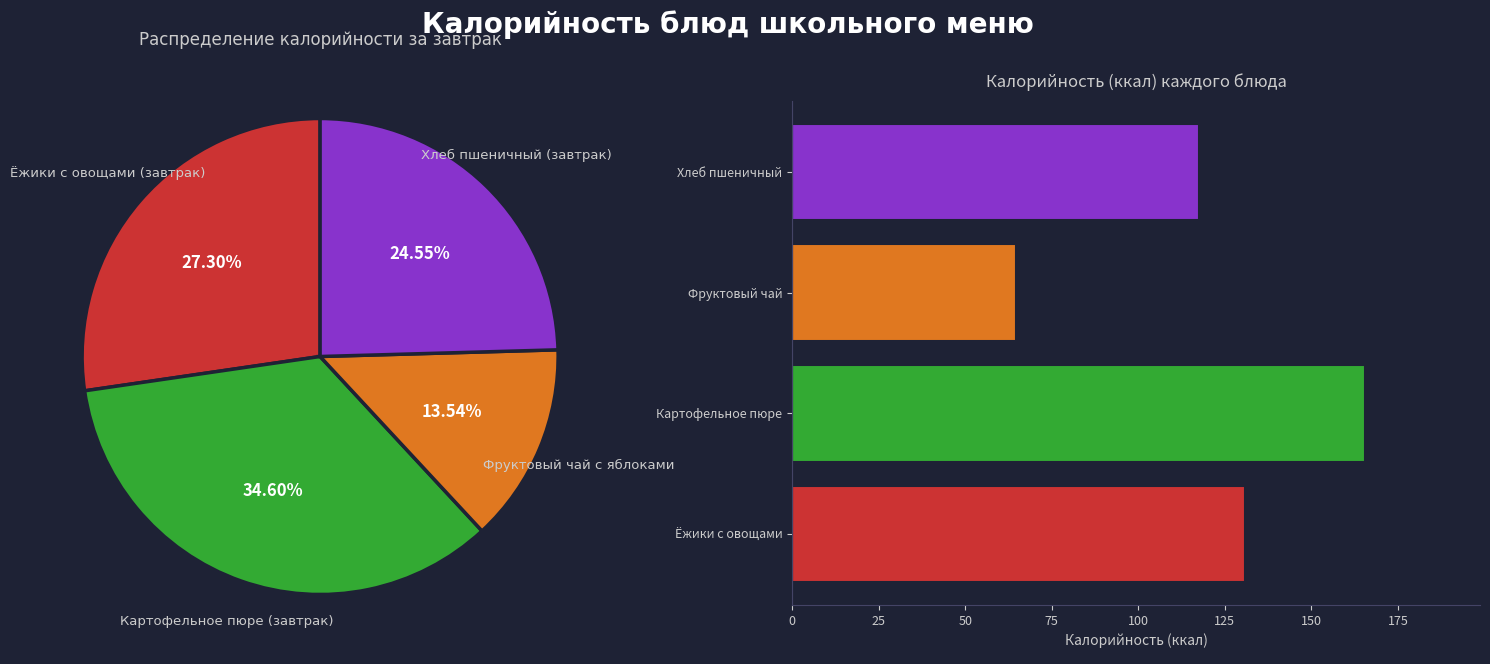

True or false: Хлеб пшеничный accounts for 25% of the total.

True